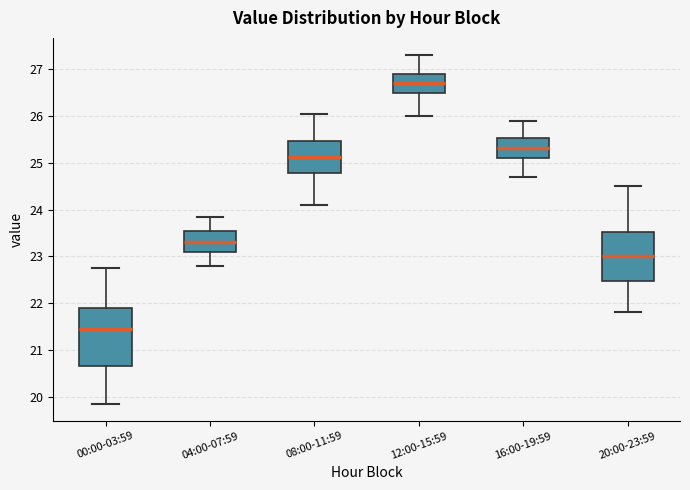

Reading left to right, transcribe this box plot: for each box, give where its median line is, the range the box spans, and where its two whiskers end, as read against the y-axis. The values are not printed on the chart, so give them approximately, as read against the axis.

00:00-03:59: median 21.4, box 20.7 to 21.9, whiskers 19.9 to 22.7
04:00-07:59: median 23.3, box 23.1 to 23.6, whiskers 22.8 to 23.9
08:00-11:59: median 25.1, box 24.8 to 25.5, whiskers 24.1 to 26.1
12:00-15:59: median 26.7, box 26.5 to 26.9, whiskers 26.0 to 27.3
16:00-19:59: median 25.3, box 25.1 to 25.5, whiskers 24.7 to 25.9
20:00-23:59: median 23.0, box 22.5 to 23.5, whiskers 21.8 to 24.5